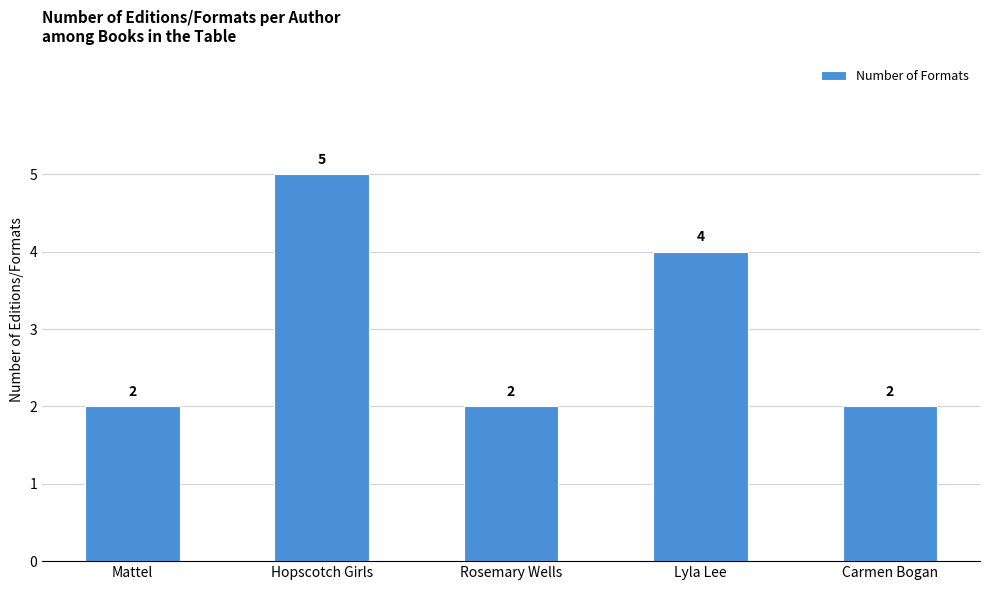

What is the value of the 1st bar from the left?

2